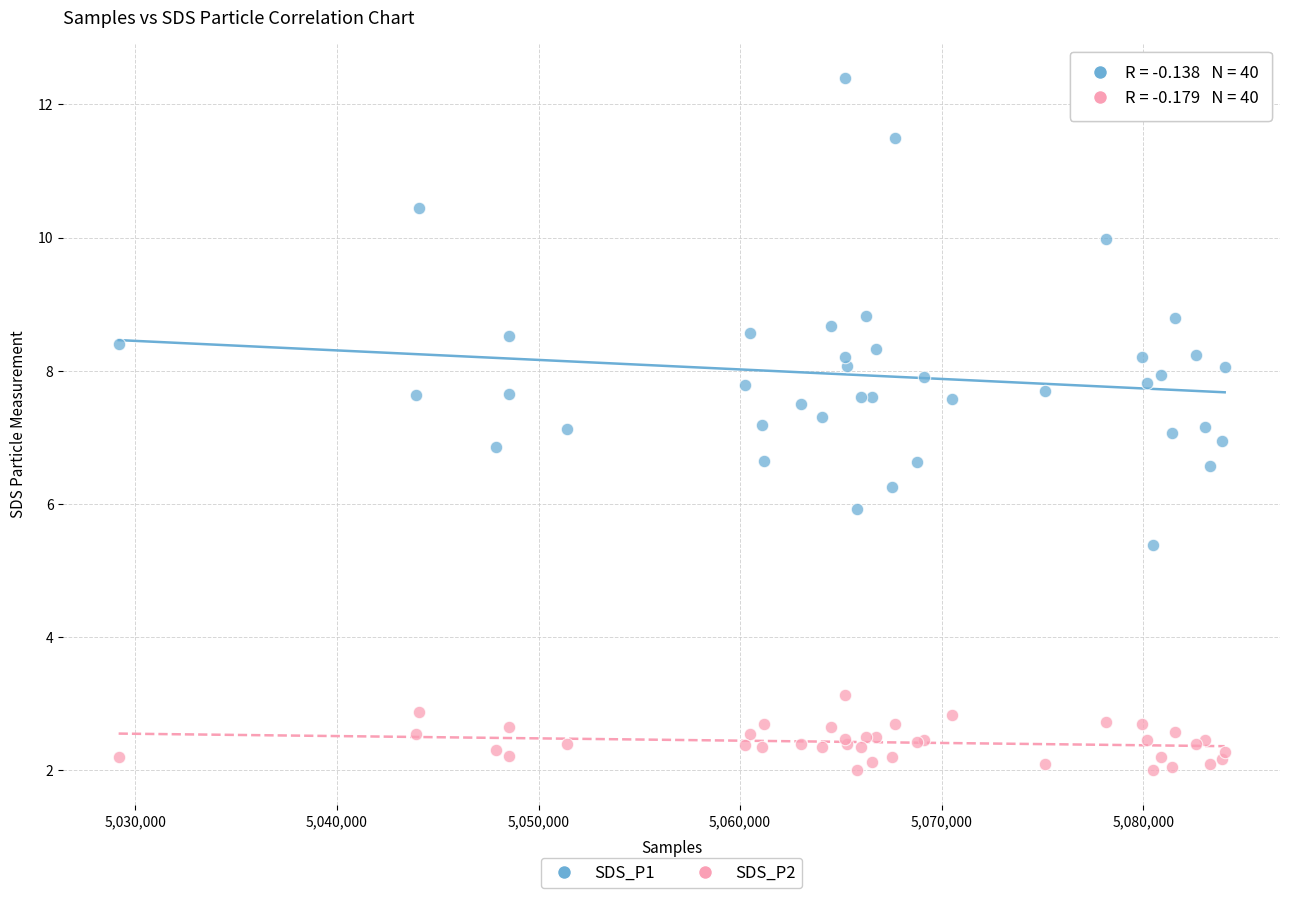

Which series has the largest Y range (max minus min)?

SDS_P1